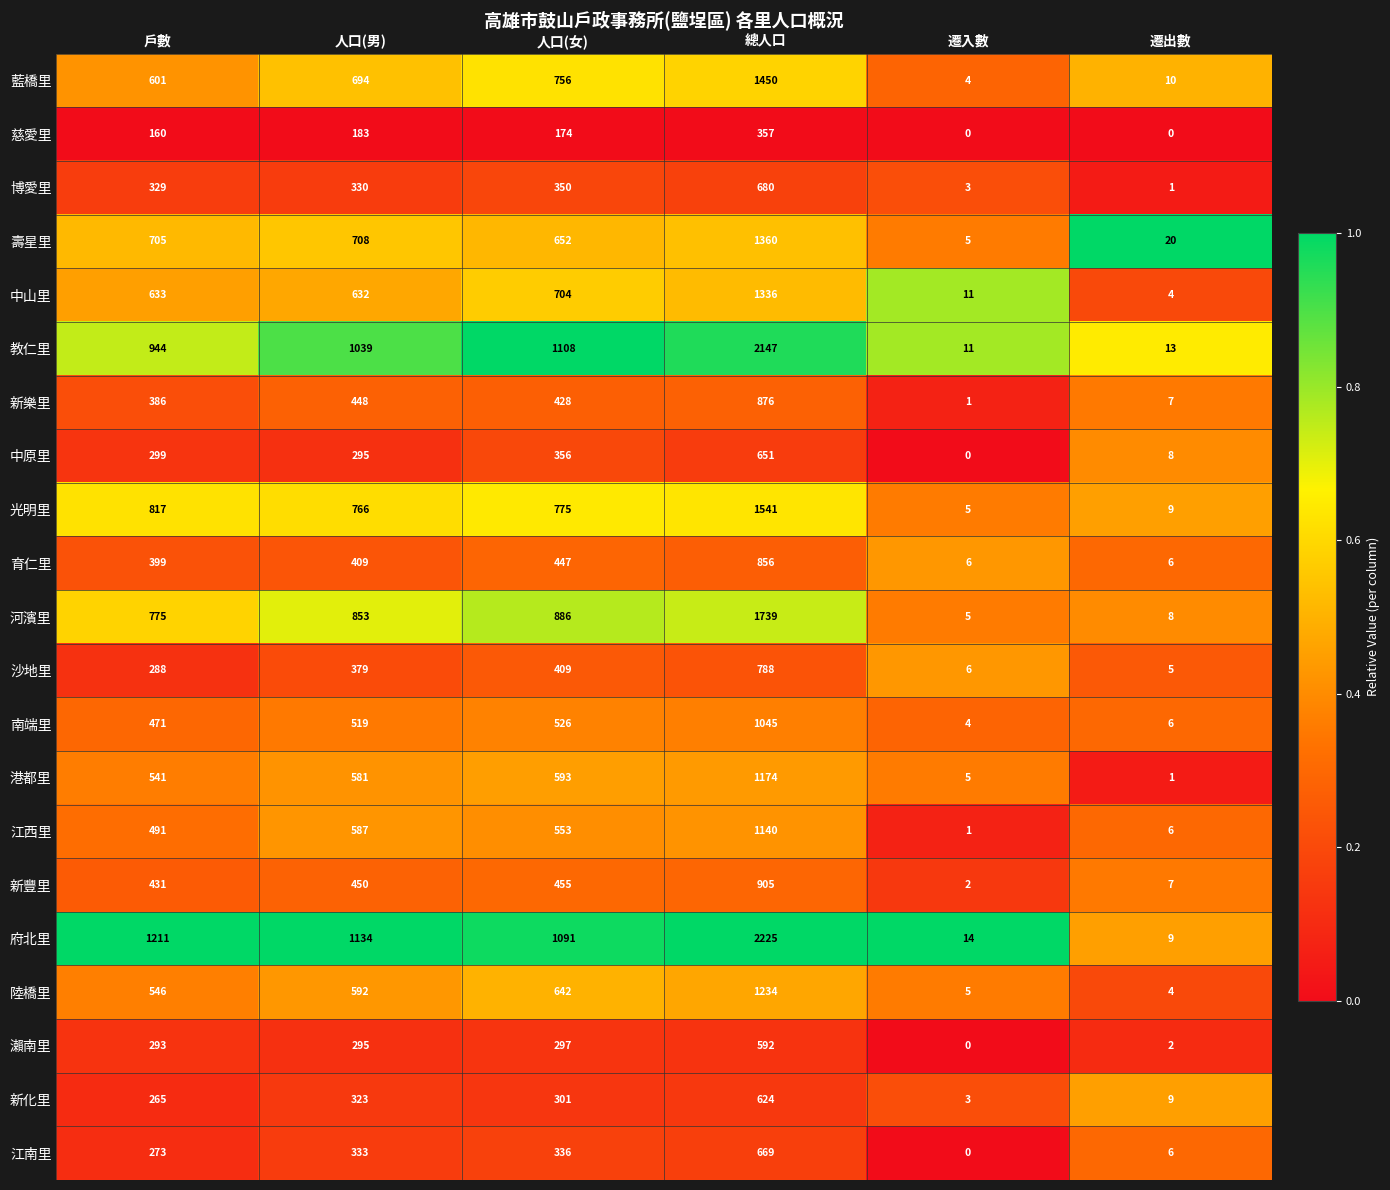

Which category has the highest value in the 慈愛里 series?

總人口